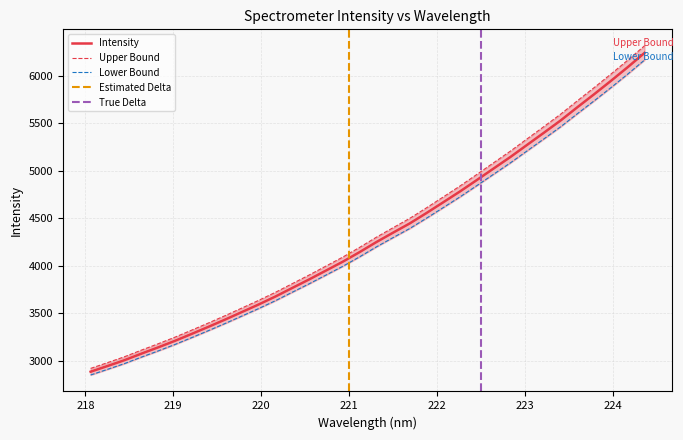

Is it true that the value at 223.7895 is 5805.3?

True